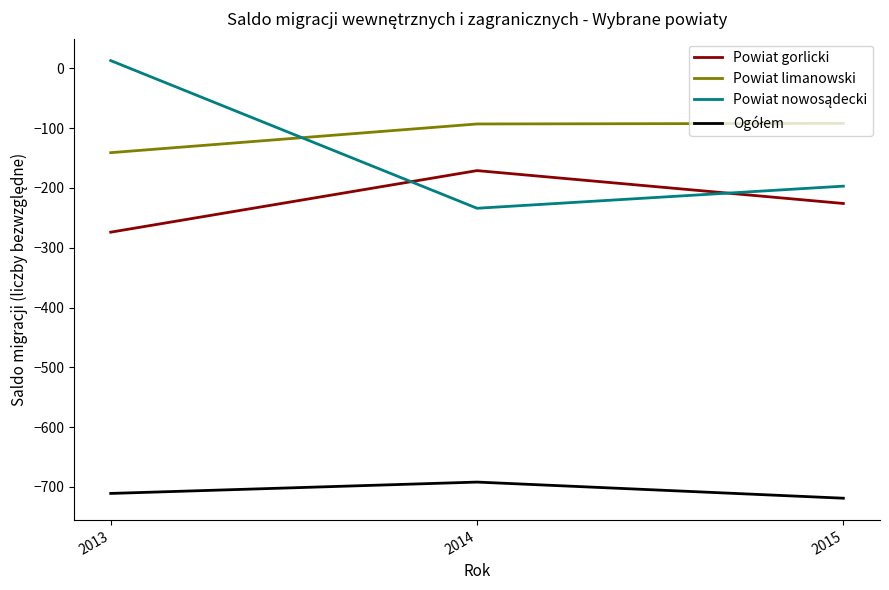

Where is Powiat limanowski nearest to the value -116?

2014